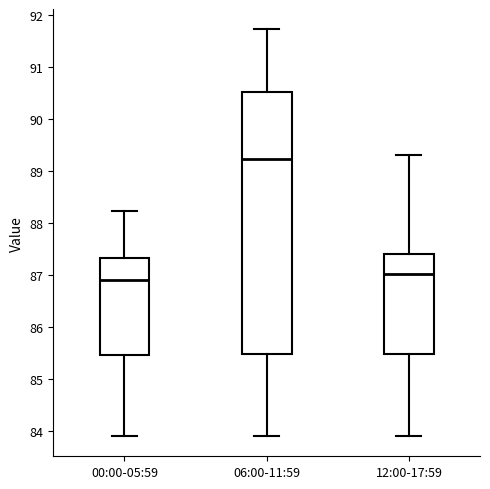

Where does the upper whisker of the box for 00:00-05:59 end on the y-axis? The values are not printed on the chart, so give them approximately, as read against the axis.

88.2